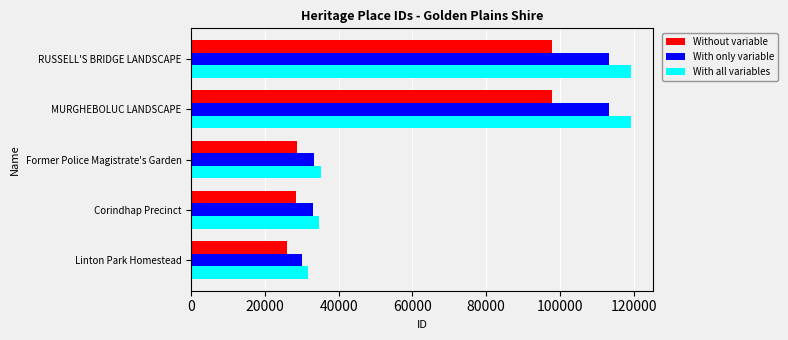

True or false: With only variable has a value of 33017.2 at Corindhap Precinct.

True